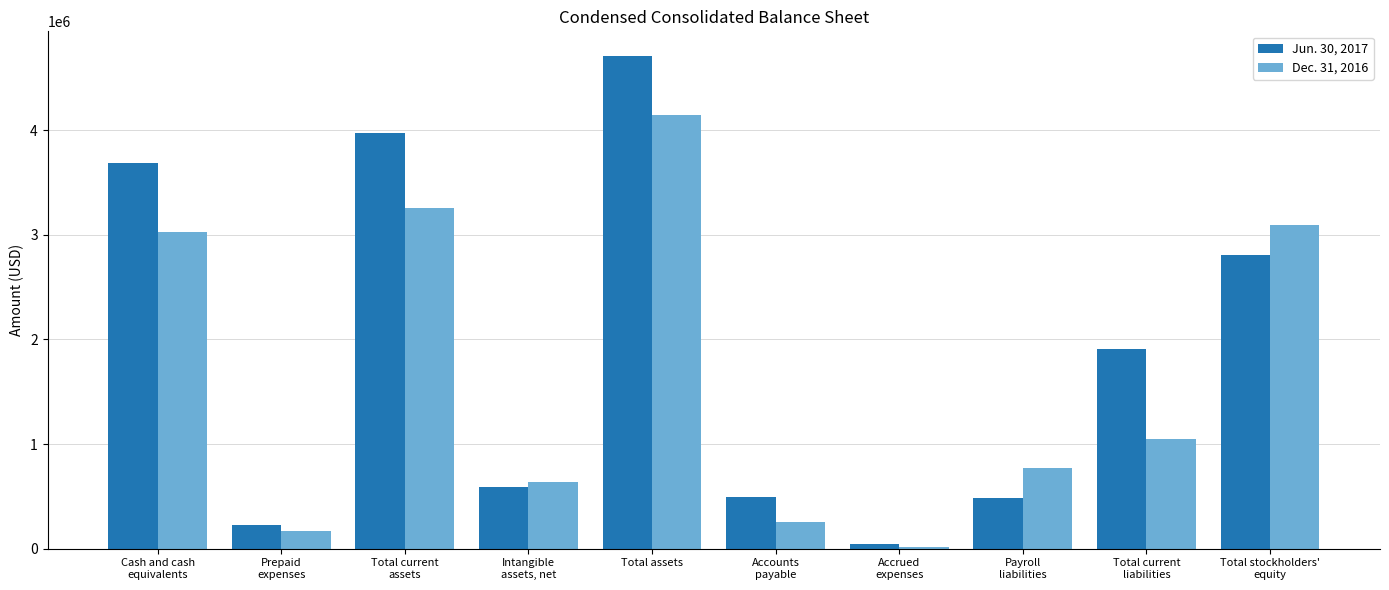

What is the label of the 3rd bar from the right?

Payroll
liabilities